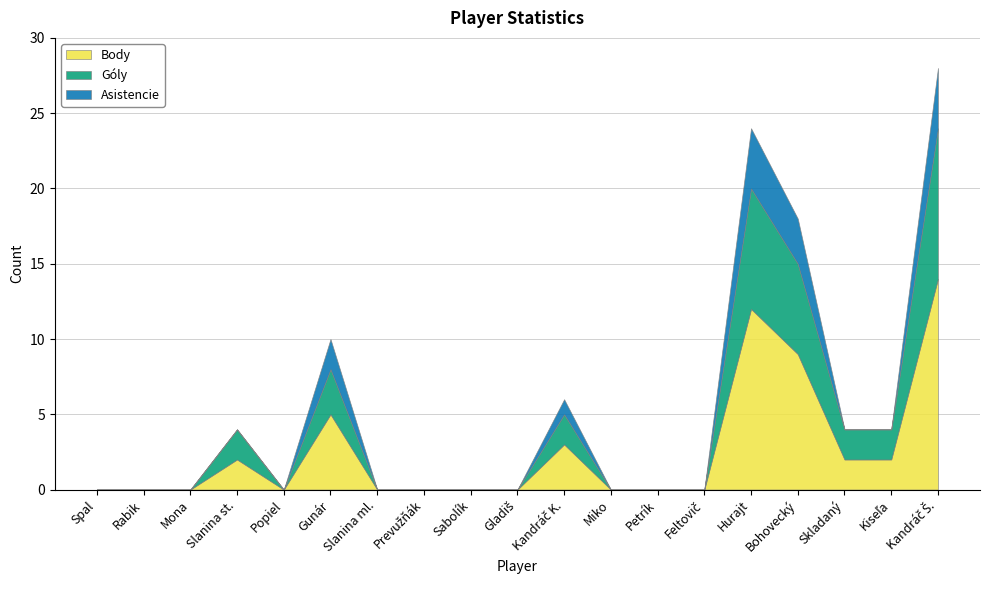

How many Góly values are between 0 and 2?

15